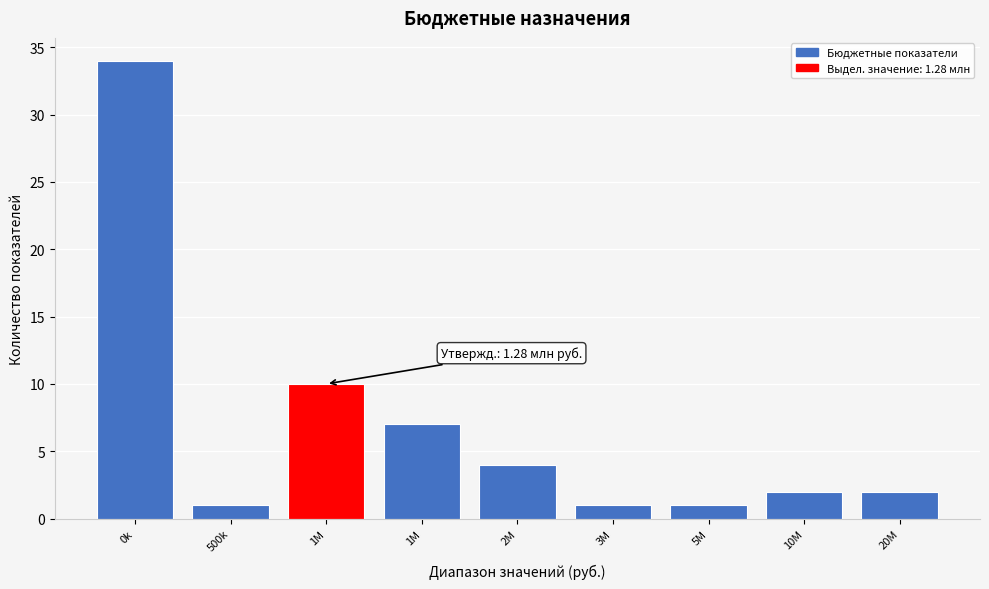

How many bars are there in total?

9